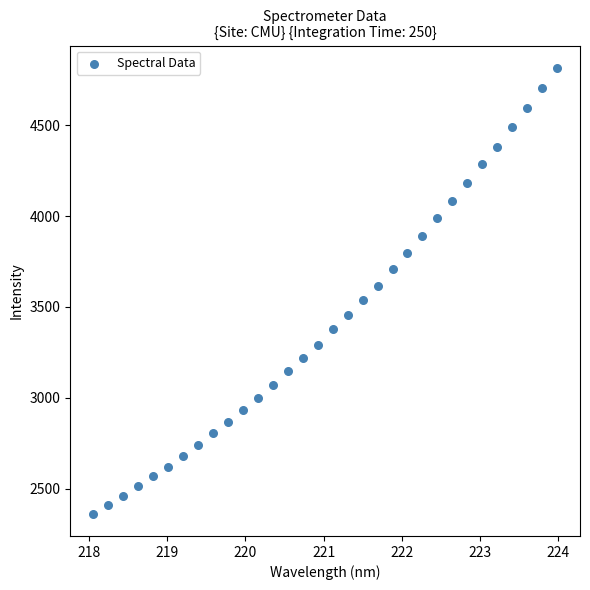

What is the range of Y values (max minus min)?

2454.4